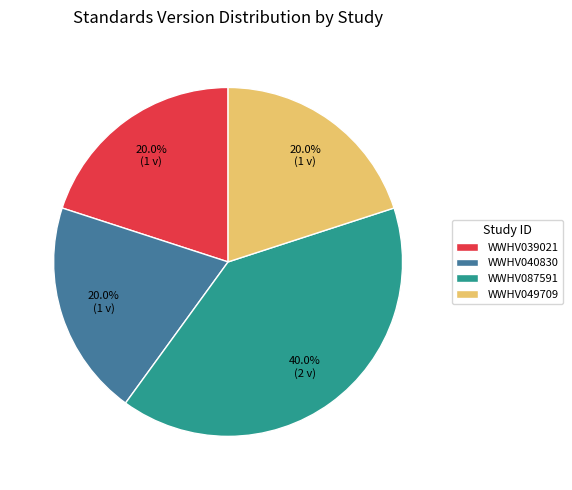

True or false: WWHV049709 accounts for 20% of the total.

True